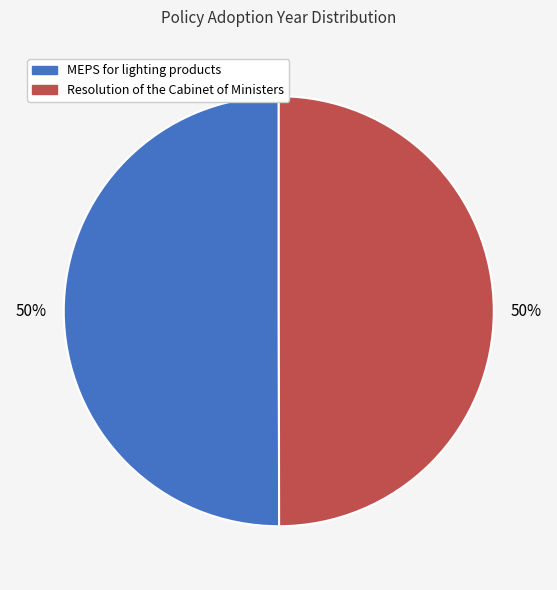

Do MEPS for lighting products and Resolution of the Cabinet of Ministers together represent more than half of the pie?

Yes